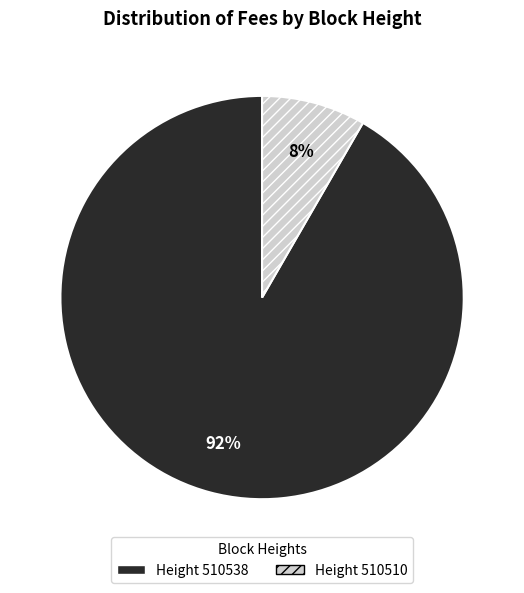

Does any single category account for the majority?

Yes